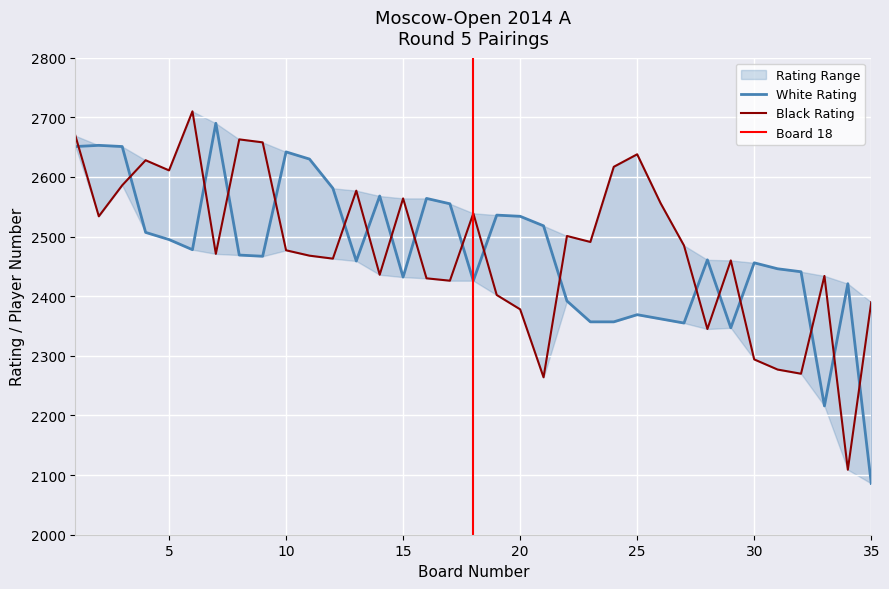

What is the value of the Black Rating point at the 29th from the left?

2460